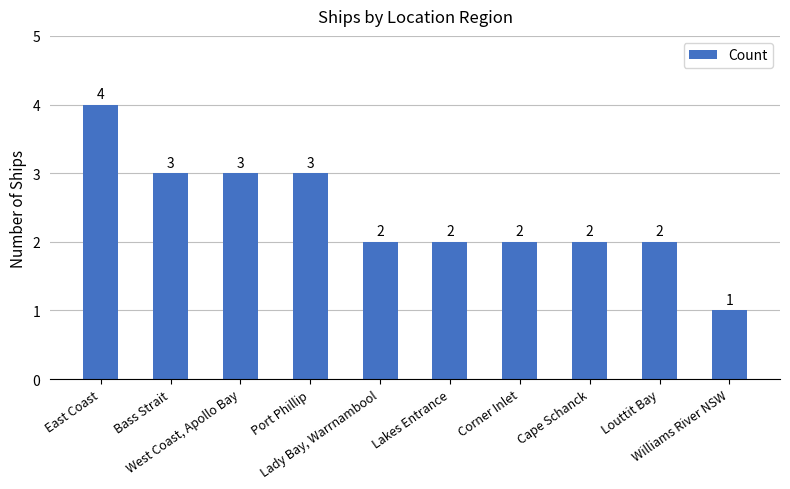

What is the difference between the values at Bass Strait and Lakes Entrance?

1